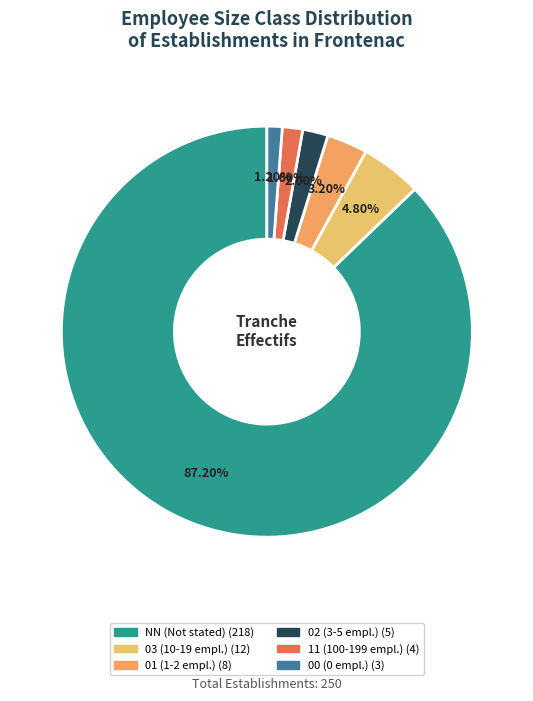

How many slices are in this pie chart?

6